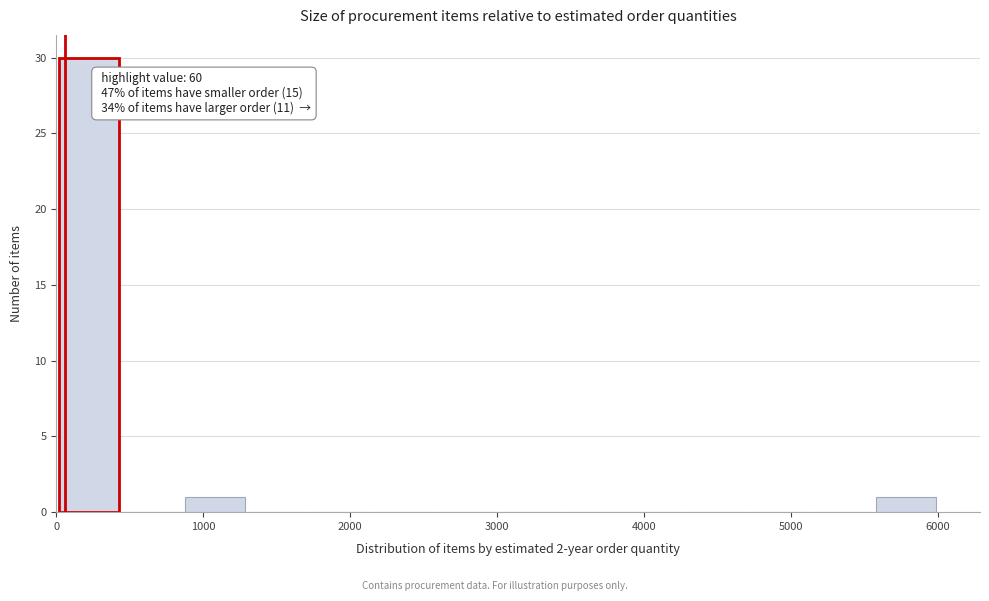

Which range on the x-axis has the tallest bar?

0 to 400